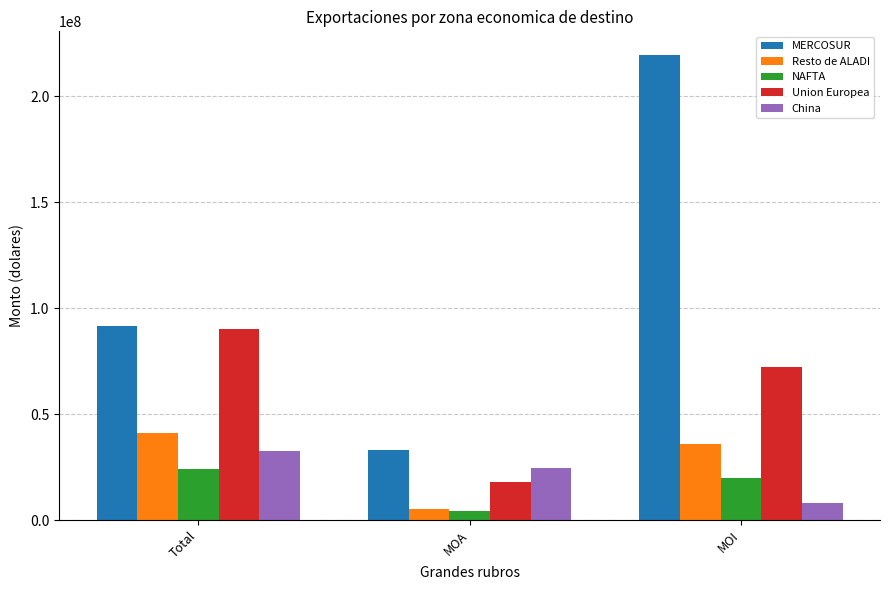

At how many categories does at least one series exceed 117641671?

1